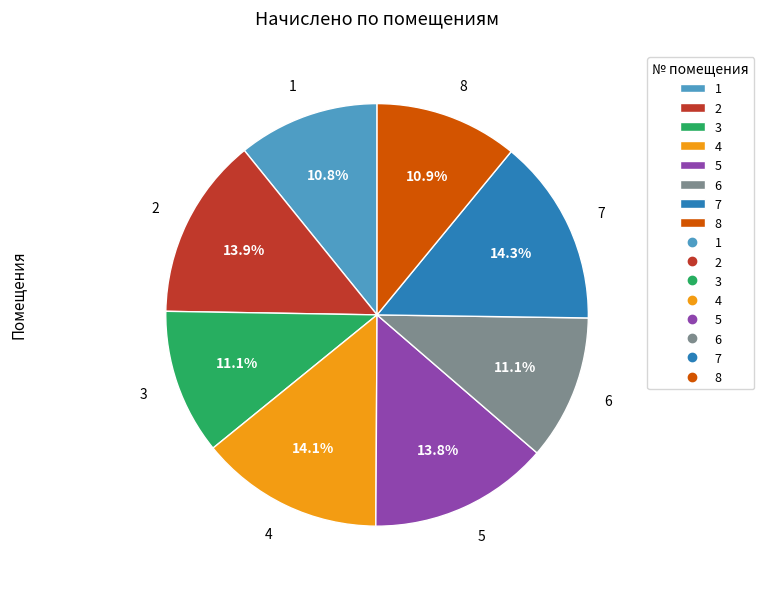

To the nearest percent, what is the combined percentage of 2 and 8?

25%